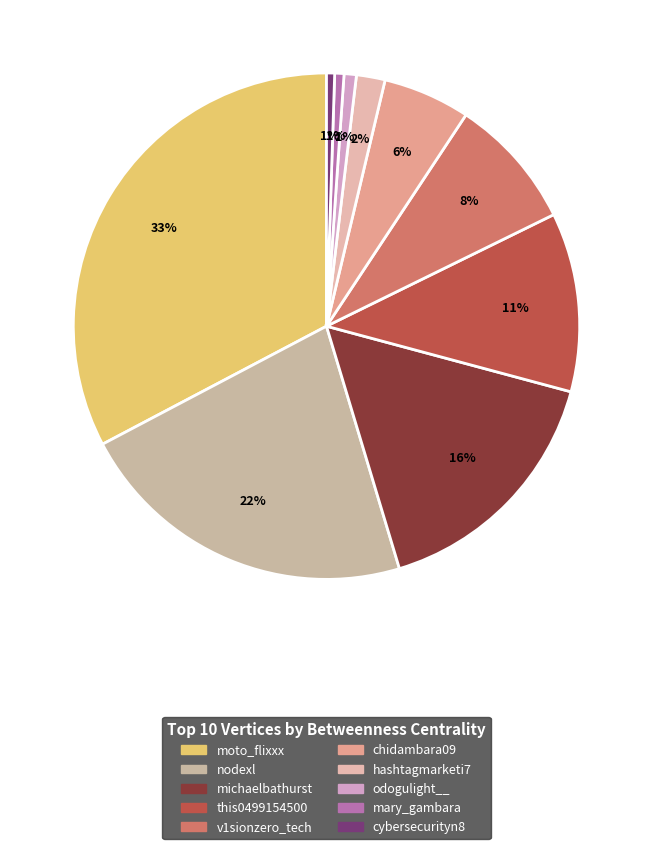

To the nearest percent, what is the combined percentage of cybersecurityn8 and mary_gambara?

1%